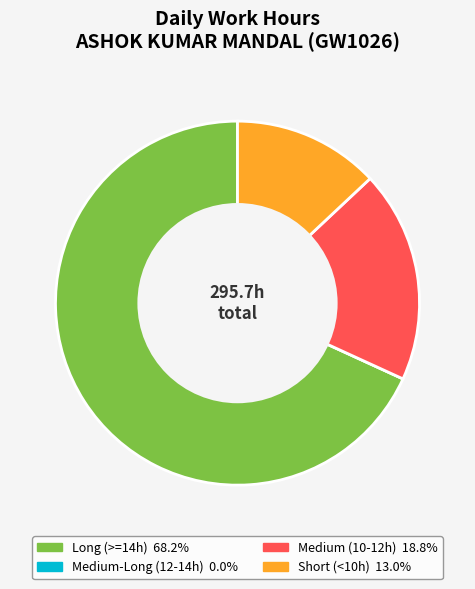

Is there a majority slice in this chart?

Yes